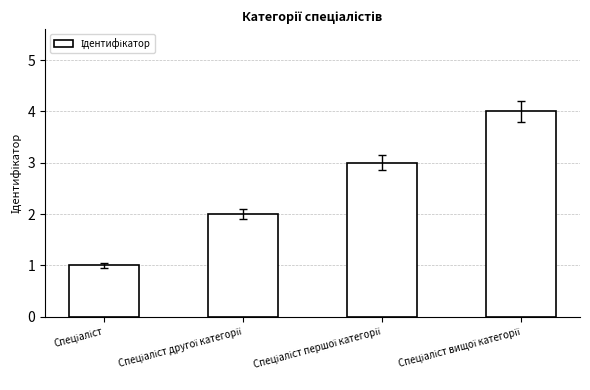

Count the number of data series in this chart.

1